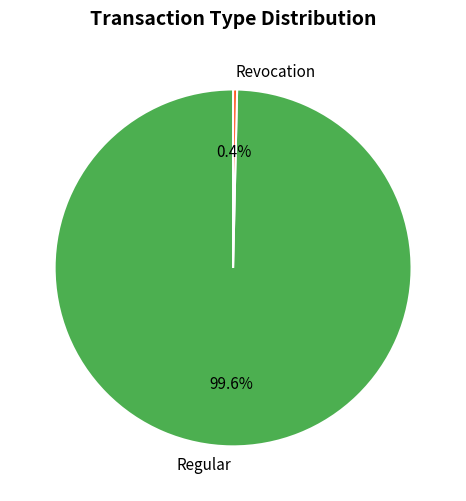

Which slice is the smallest?

Revocation